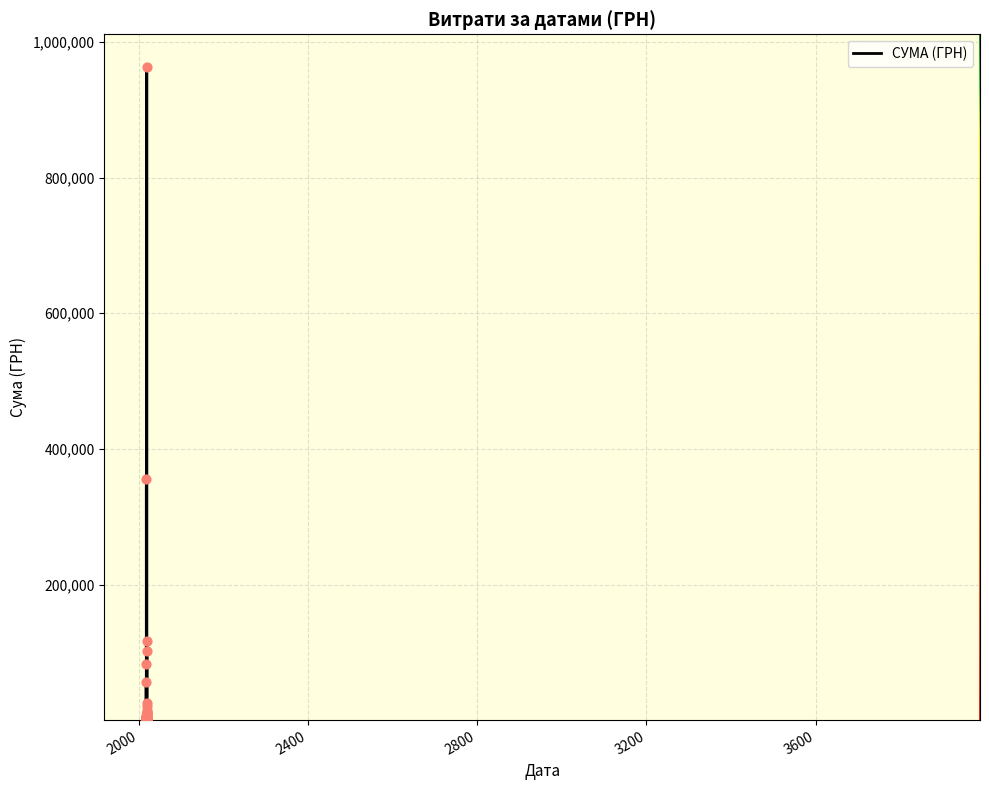

What is the change in value from 19.02.2019 to 20.11.2017?

-465.9